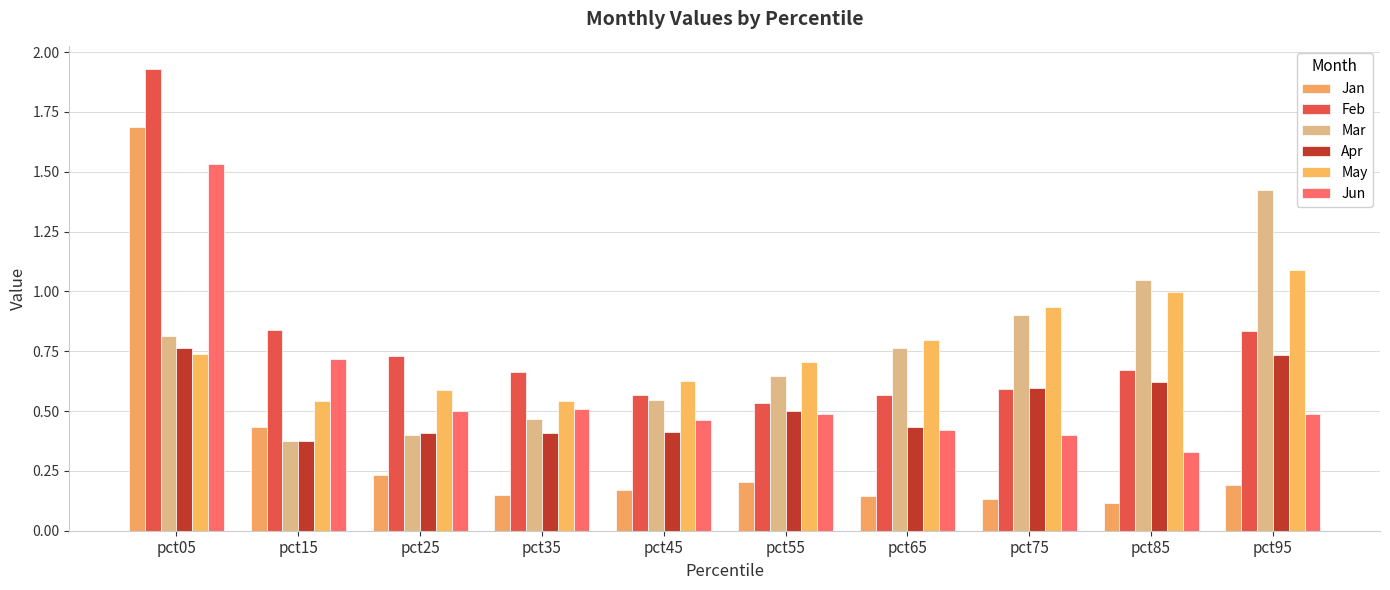

Reading right to left, list all the values displayed in this chart.

Jan: 0.2	0.1	0.1	0.1	0.2	0.2	0.1	0.2	0.4	1.7
Feb: 0.8	0.7	0.6	0.6	0.5	0.6	0.7	0.7	0.8	1.9
Mar: 1.4	1.0	0.9	0.8	0.6	0.5	0.5	0.4	0.4	0.8
Apr: 0.7	0.6	0.6	0.4	0.5	0.4	0.4	0.4	0.4	0.8
May: 1.1	1.0	0.9	0.8	0.7	0.6	0.5	0.6	0.5	0.7
Jun: 0.5	0.3	0.4	0.4	0.5	0.5	0.5	0.5	0.7	1.5